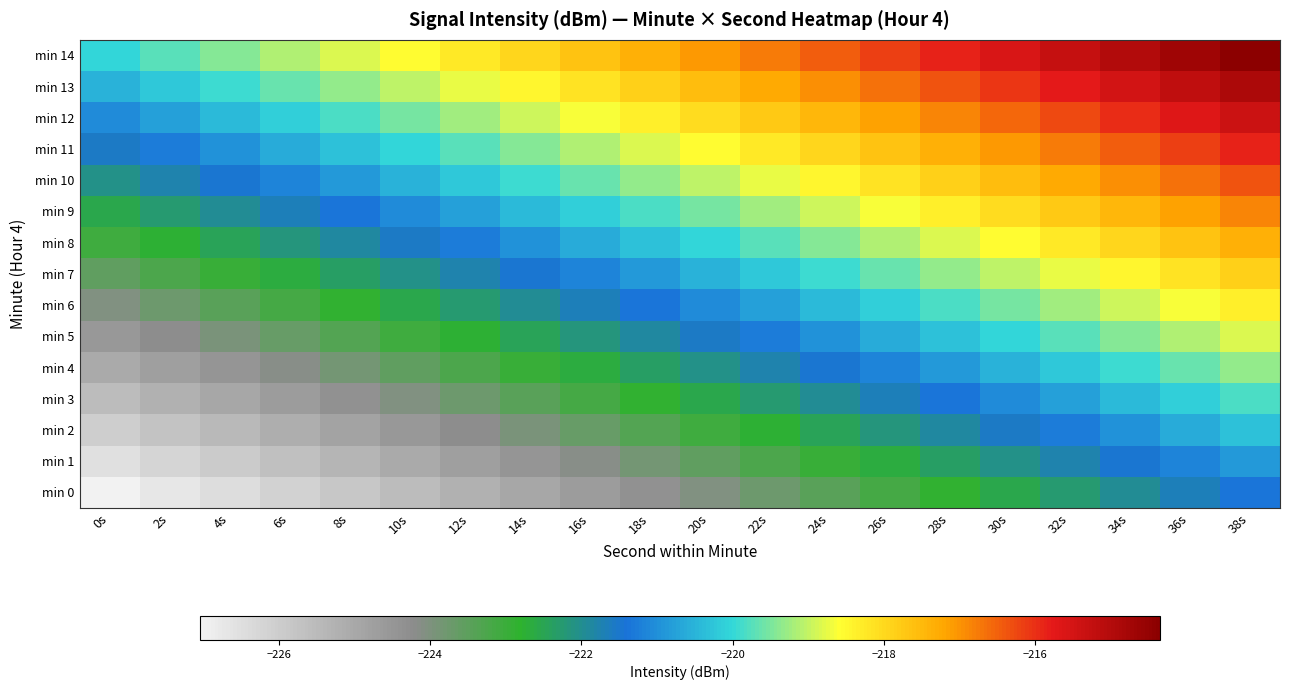

Reading left to right, list all the values displayed in this chart.

min 0: 0s=-227.0	2s=-226.7	4s=-226.4	6s=-226.1	8s=-225.8	10s=-225.5	12s=-225.2	14s=-224.9	16s=-224.6	18s=-224.3	20s=-224.0	22s=-223.7	24s=-223.4	26s=-223.1	28s=-222.8	30s=-222.5	32s=-222.2	34s=-221.9	36s=-221.6	38s=-221.3
min 1: 0s=-226.5	2s=-226.2	4s=-225.9	6s=-225.6	8s=-225.3	10s=-225.0	12s=-224.7	14s=-224.4	16s=-224.1	18s=-223.8	20s=-223.5	22s=-223.2	24s=-222.9	26s=-222.6	28s=-222.3	30s=-222.0	32s=-221.7	34s=-221.4	36s=-221.1	38s=-220.8
min 2: 0s=-226.0	2s=-225.7	4s=-225.4	6s=-225.1	8s=-224.8	10s=-224.5	12s=-224.2	14s=-223.9	16s=-223.6	18s=-223.3	20s=-223.0	22s=-222.7	24s=-222.4	26s=-222.1	28s=-221.8	30s=-221.5	32s=-221.2	34s=-220.9	36s=-220.6	38s=-220.3
min 3: 0s=-225.5	2s=-225.2	4s=-224.9	6s=-224.6	8s=-224.3	10s=-224.0	12s=-223.7	14s=-223.4	16s=-223.1	18s=-222.8	20s=-222.5	22s=-222.2	24s=-221.9	26s=-221.6	28s=-221.3	30s=-221.0	32s=-220.7	34s=-220.4	36s=-220.1	38s=-219.8
min 4: 0s=-225.0	2s=-224.7	4s=-224.4	6s=-224.1	8s=-223.8	10s=-223.5	12s=-223.2	14s=-222.9	16s=-222.6	18s=-222.3	20s=-222.0	22s=-221.7	24s=-221.4	26s=-221.1	28s=-220.8	30s=-220.5	32s=-220.2	34s=-219.9	36s=-219.6	38s=-219.3
min 5: 0s=-224.5	2s=-224.2	4s=-223.9	6s=-223.6	8s=-223.3	10s=-223.0	12s=-222.7	14s=-222.4	16s=-222.1	18s=-221.8	20s=-221.5	22s=-221.2	24s=-220.9	26s=-220.6	28s=-220.3	30s=-220.0	32s=-219.7	34s=-219.4	36s=-219.1	38s=-218.8
min 6: 0s=-224.0	2s=-223.7	4s=-223.4	6s=-223.1	8s=-222.8	10s=-222.5	12s=-222.2	14s=-221.9	16s=-221.6	18s=-221.3	20s=-221.0	22s=-220.7	24s=-220.4	26s=-220.1	28s=-219.8	30s=-219.5	32s=-219.2	34s=-218.9	36s=-218.6	38s=-218.3
min 7: 0s=-223.5	2s=-223.2	4s=-222.9	6s=-222.6	8s=-222.3	10s=-222.0	12s=-221.7	14s=-221.4	16s=-221.1	18s=-220.8	20s=-220.5	22s=-220.2	24s=-219.9	26s=-219.6	28s=-219.3	30s=-219.0	32s=-218.7	34s=-218.4	36s=-218.1	38s=-217.8
min 8: 0s=-223.0	2s=-222.7	4s=-222.4	6s=-222.1	8s=-221.8	10s=-221.5	12s=-221.2	14s=-220.9	16s=-220.6	18s=-220.3	20s=-220.0	22s=-219.7	24s=-219.4	26s=-219.1	28s=-218.8	30s=-218.5	32s=-218.2	34s=-217.9	36s=-217.6	38s=-217.3
min 9: 0s=-222.5	2s=-222.2	4s=-221.9	6s=-221.6	8s=-221.3	10s=-221.0	12s=-220.7	14s=-220.4	16s=-220.1	18s=-219.8	20s=-219.5	22s=-219.2	24s=-218.9	26s=-218.6	28s=-218.3	30s=-218.0	32s=-217.7	34s=-217.4	36s=-217.1	38s=-216.8
min 10: 0s=-222.0	2s=-221.7	4s=-221.4	6s=-221.1	8s=-220.8	10s=-220.5	12s=-220.2	14s=-219.9	16s=-219.6	18s=-219.3	20s=-219.0	22s=-218.7	24s=-218.4	26s=-218.1	28s=-217.8	30s=-217.5	32s=-217.2	34s=-216.9	36s=-216.6	38s=-216.3
min 11: 0s=-221.5	2s=-221.2	4s=-220.9	6s=-220.6	8s=-220.3	10s=-220.0	12s=-219.7	14s=-219.4	16s=-219.1	18s=-218.8	20s=-218.5	22s=-218.2	24s=-217.9	26s=-217.6	28s=-217.3	30s=-217.0	32s=-216.7	34s=-216.4	36s=-216.1	38s=-215.8
min 12: 0s=-221.0	2s=-220.7	4s=-220.4	6s=-220.1	8s=-219.8	10s=-219.5	12s=-219.2	14s=-218.9	16s=-218.6	18s=-218.3	20s=-218.0	22s=-217.7	24s=-217.4	26s=-217.1	28s=-216.8	30s=-216.5	32s=-216.2	34s=-215.9	36s=-215.6	38s=-215.3
min 13: 0s=-220.5	2s=-220.2	4s=-219.9	6s=-219.6	8s=-219.3	10s=-219.0	12s=-218.7	14s=-218.4	16s=-218.1	18s=-217.8	20s=-217.5	22s=-217.2	24s=-216.9	26s=-216.6	28s=-216.3	30s=-216.0	32s=-215.7	34s=-215.4	36s=-215.1	38s=-214.8
min 14: 0s=-220.0	2s=-219.7	4s=-219.4	6s=-219.1	8s=-218.8	10s=-218.5	12s=-218.2	14s=-217.9	16s=-217.6	18s=-217.3	20s=-217.0	22s=-216.7	24s=-216.4	26s=-216.1	28s=-215.8	30s=-215.5	32s=-215.2	34s=-214.9	36s=-214.6	38s=-214.3